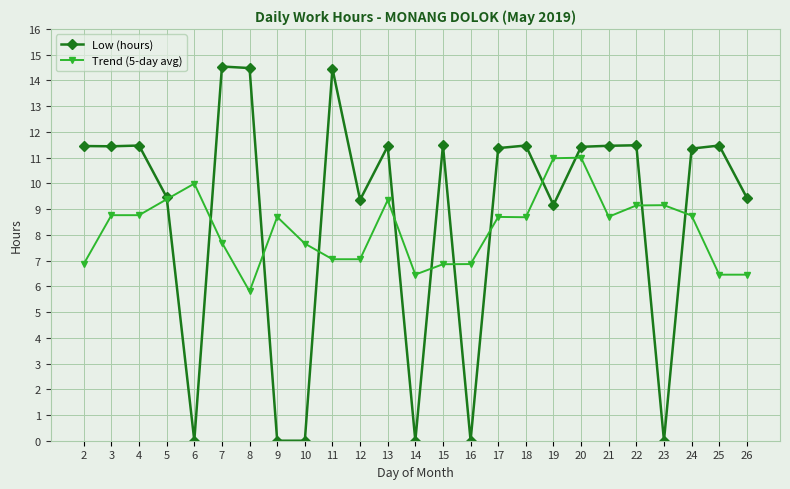

How many values in the Trend (5-day avg) series are below 8?

11